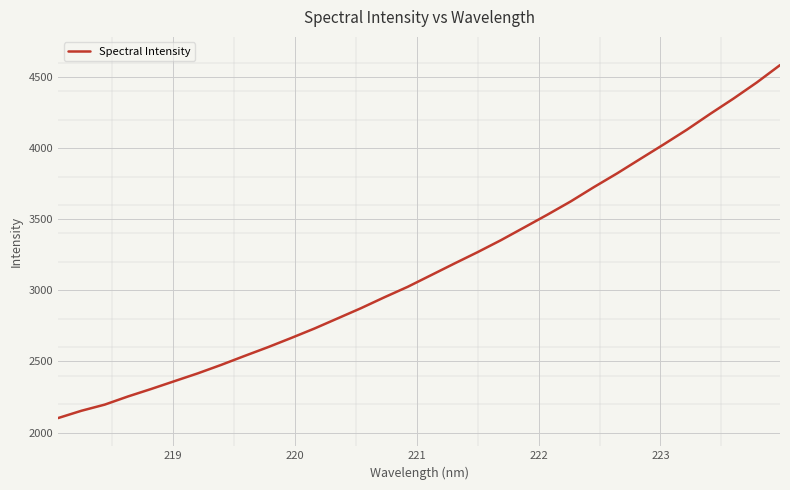

Does the chart have visible grid lines?

Yes